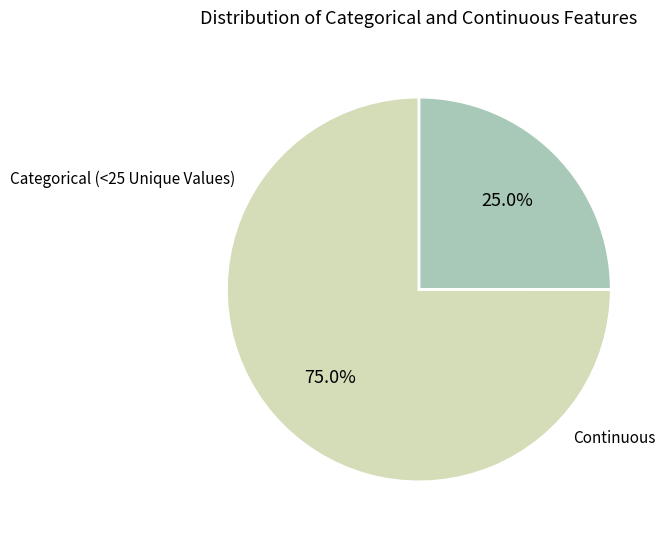

Does any single category account for the majority?

Yes